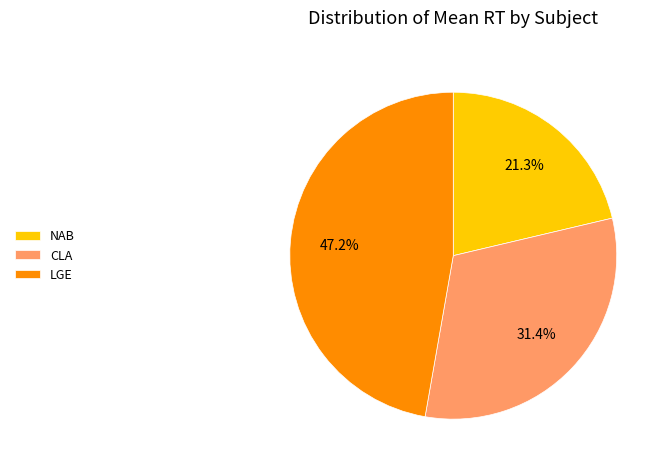

What percentage do LGE and NAB together represent?

68.6%